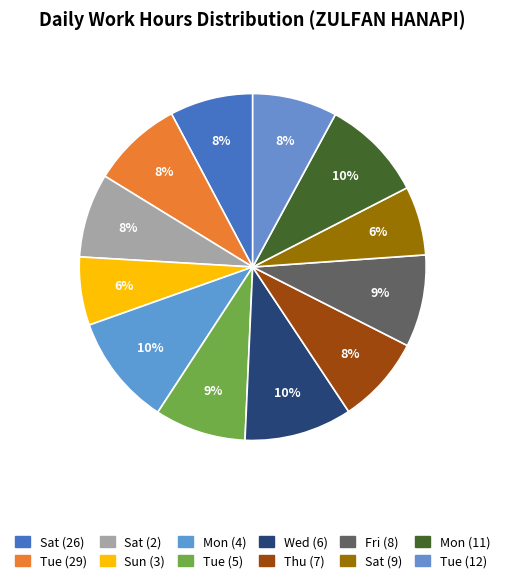

What percentage is the Sun (3) slice, to the nearest percent?

6%